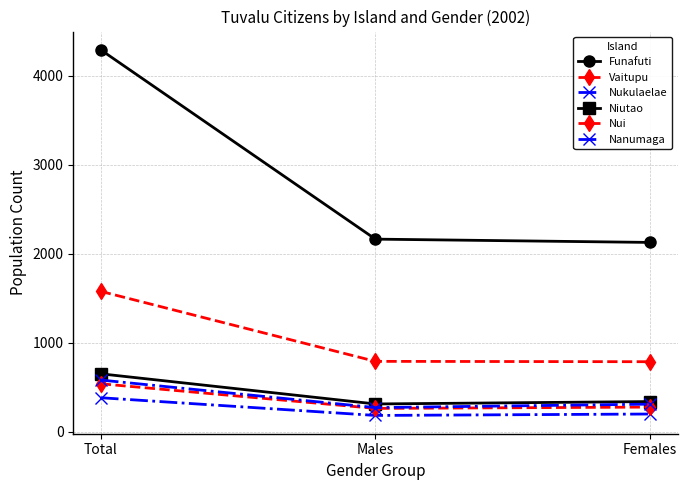

Reading right to left, list all the values displayed in this chart.

Funafuti: 2128	2165	4293
Vaitupu: 787	791	1578
Nukulaelae: 199	183	382
Niutao: 339	312	651
Nui: 277	262	539
Nanumaga: 310	271	581